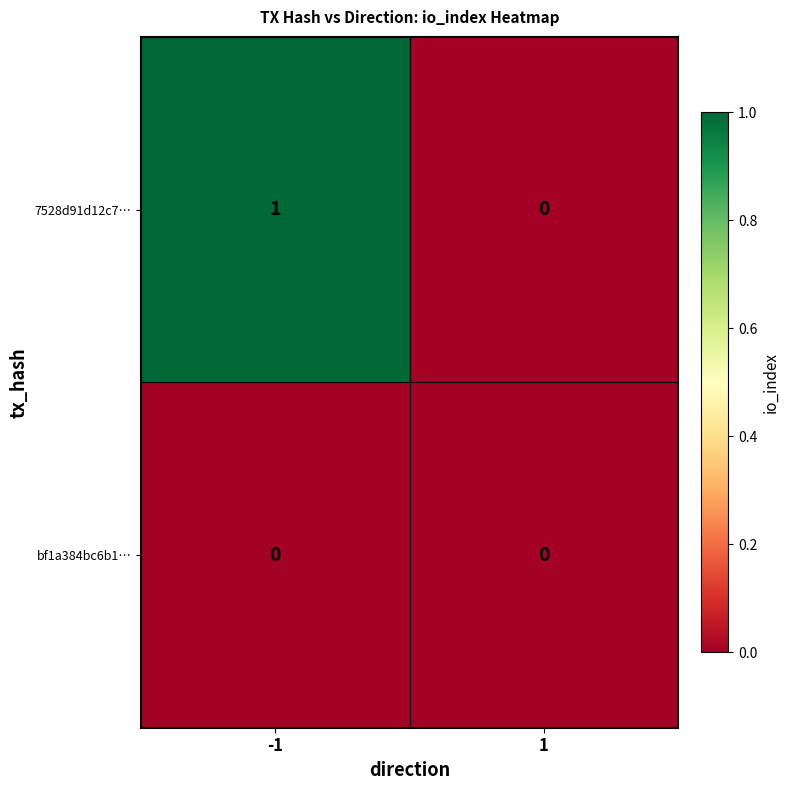

Reading left to right, list all the values displayed in this chart.

7528d91d12c7…: -1=1	1=0
bf1a384bc6b1…: -1=0	1=0